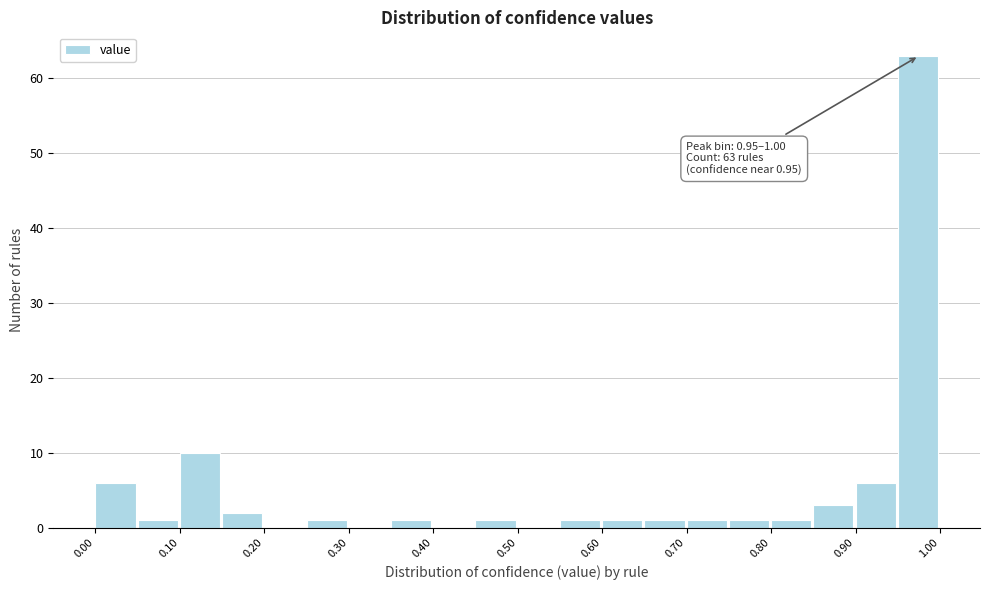

Over which range of the x-axis is the bar tallest?

0.95 to 1.00